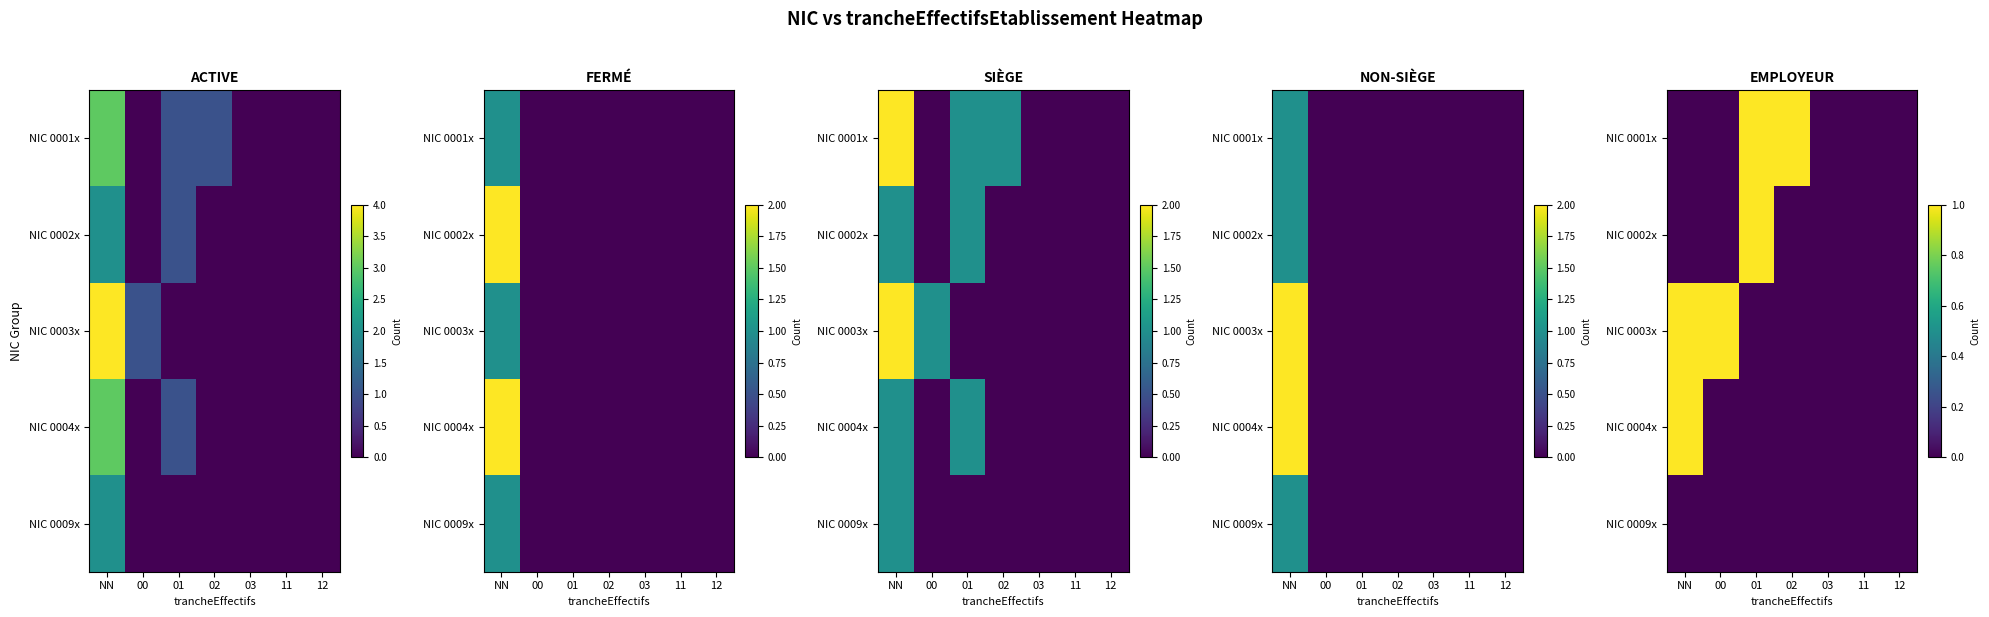

Rank the series by their maximum value, from lowest to highest.

NIC 0009x, NIC 0001x, NIC 0002x, NIC 0003x, NIC 0004x